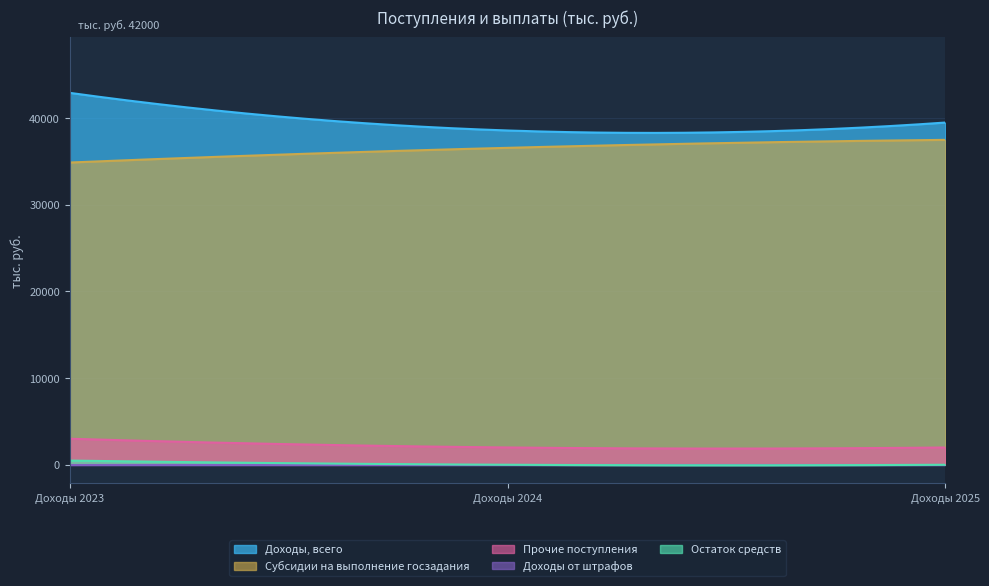

What value does the Доходы от штрафов series have at Доходы 2025?

5.0